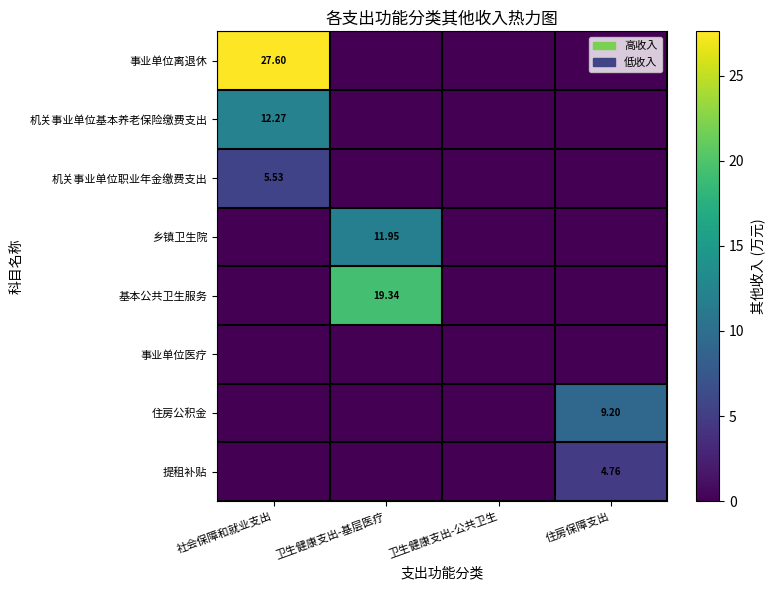

Is the value of 事业单位离退休 at 住房保障支出 greater than the value of 住房公积金 at 社会保障和就业支出?

No